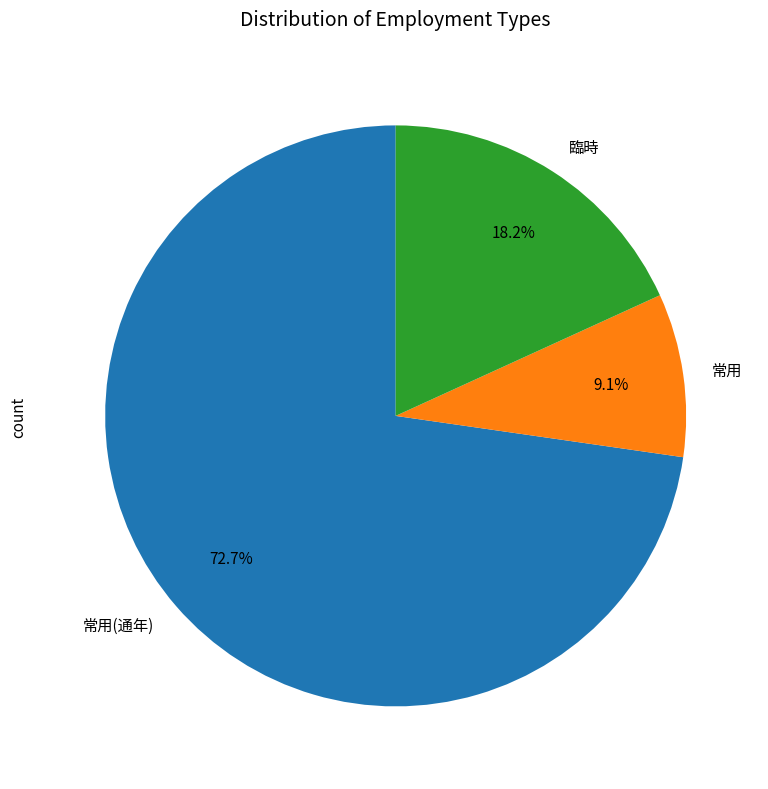

To the nearest percent, what percentage of the pie is 常用?

9%